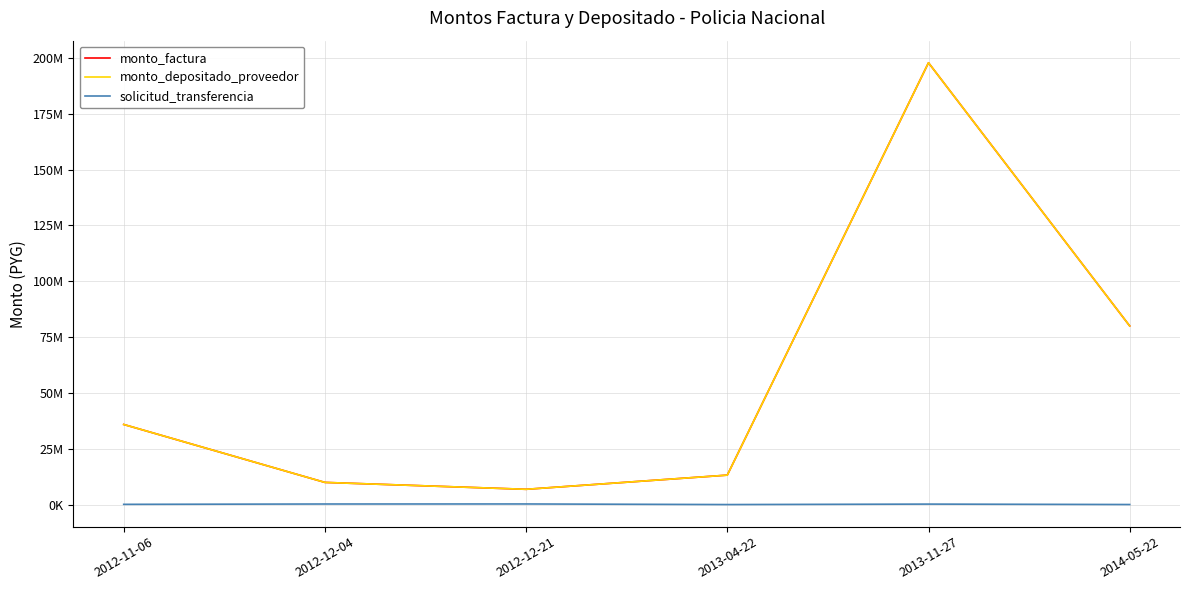

True or false: monto_factura and monto_depositado_proveedor intersect in this chart.

False